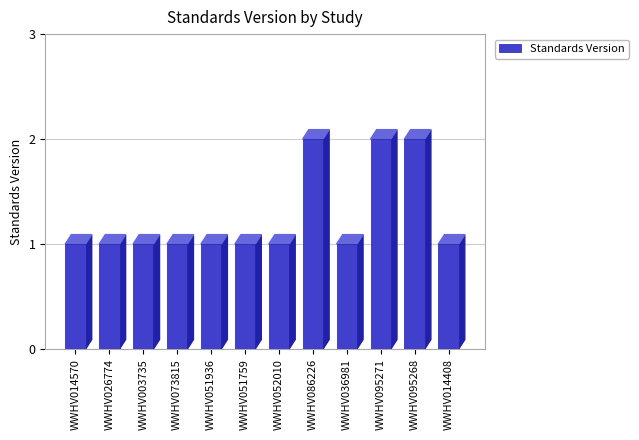

What is the maximum value shown in the chart?

2